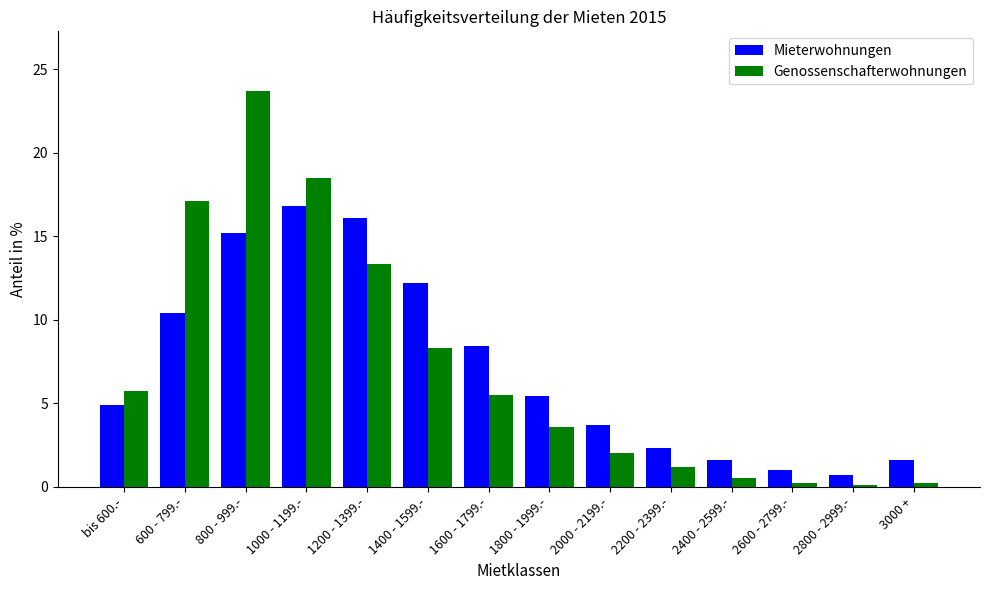

At how many categories does at least one series exceed 3?

9